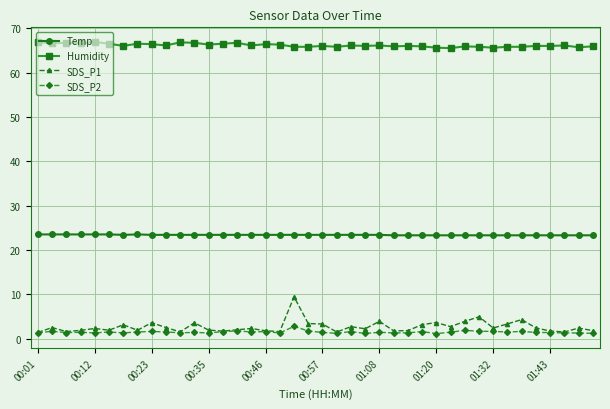

At how many categories does at least one series exceed 31?

40